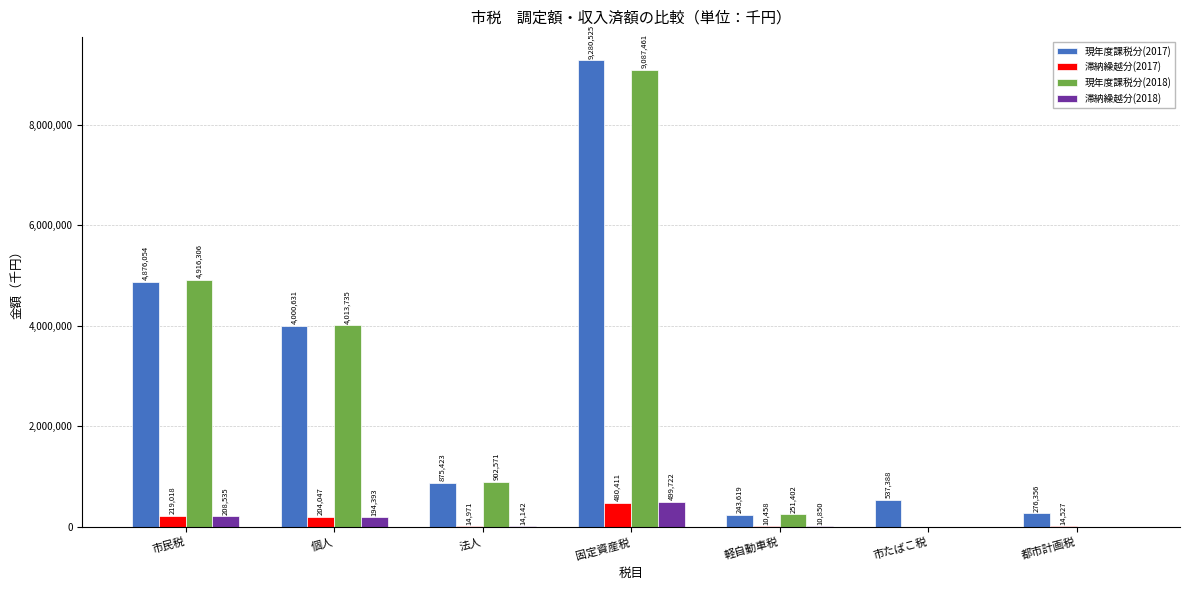

Reading left to right, transcribe all the data shown in this chart.

現年度課税分(2017): 4876054	4000631	875423	9280525	243619	537388	276356
滞納繰越分(2017): 219018	204047	14971	480411	10458	0	14527
現年度課税分(2018): 4916306	4013735	902571	9087461	251402	0	0
滞納繰越分(2018): 208535	194393	14142	499722	10850	0	0